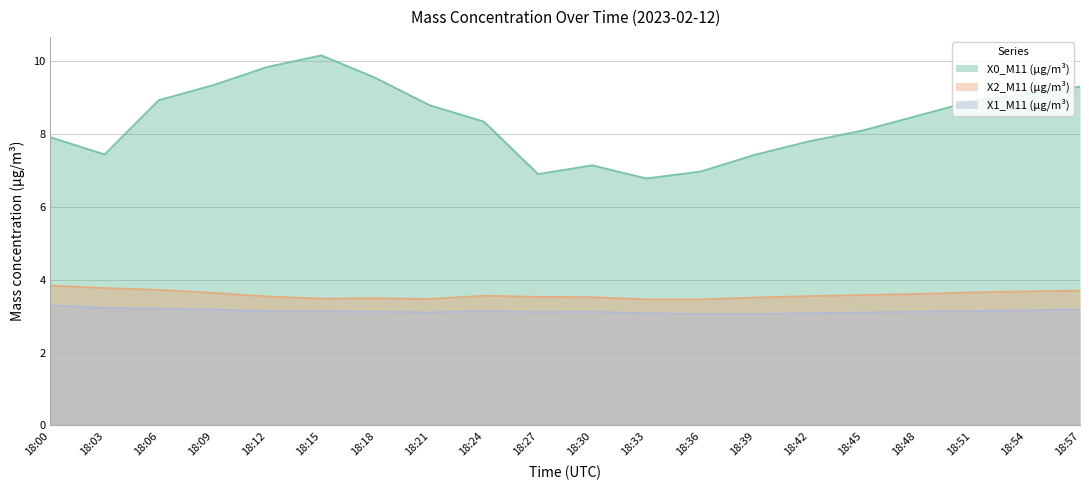

Which series has the largest range (max minus min)?

X0_M11 (μg/m³)